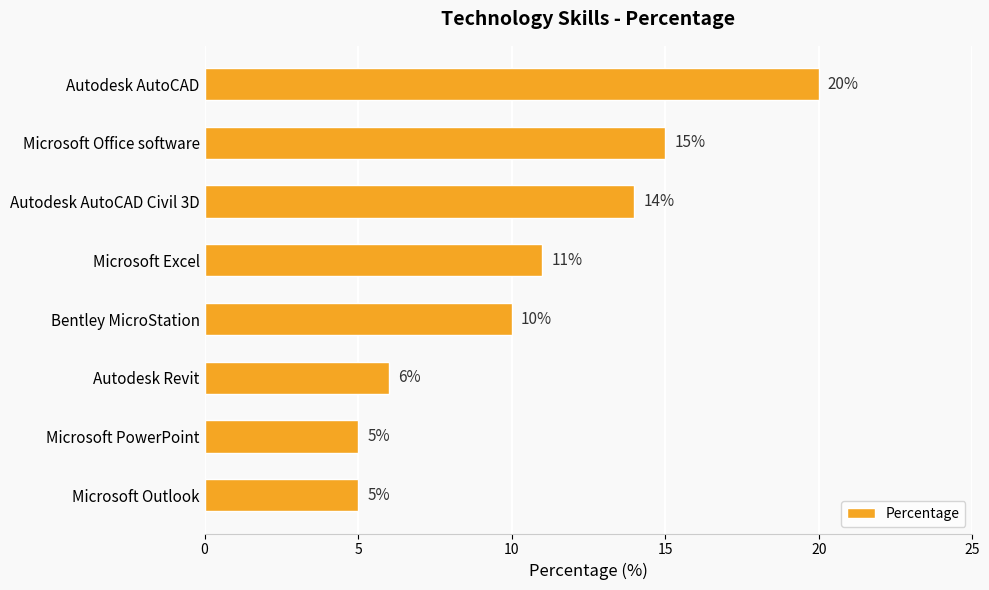

Reading top to bottom, list all the values displayed in this chart.

Autodesk AutoCAD=20	Microsoft Office software=15	Autodesk AutoCAD Civil 3D=14	Microsoft Excel=11	Bentley MicroStation=10	Autodesk Revit=6	Microsoft PowerPoint=5	Microsoft Outlook=5